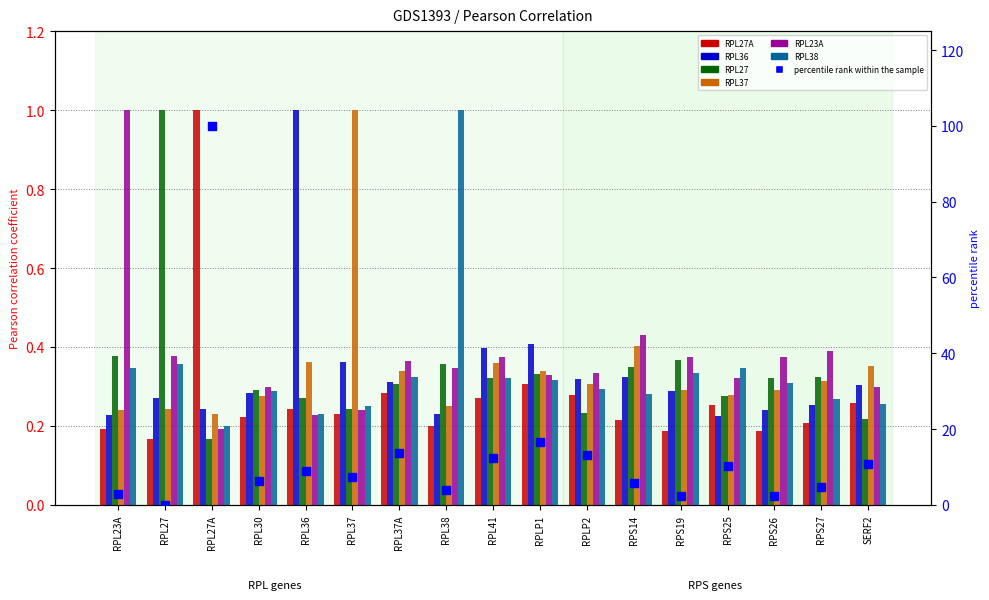

Which series has the largest total across all categories?

RPL23A